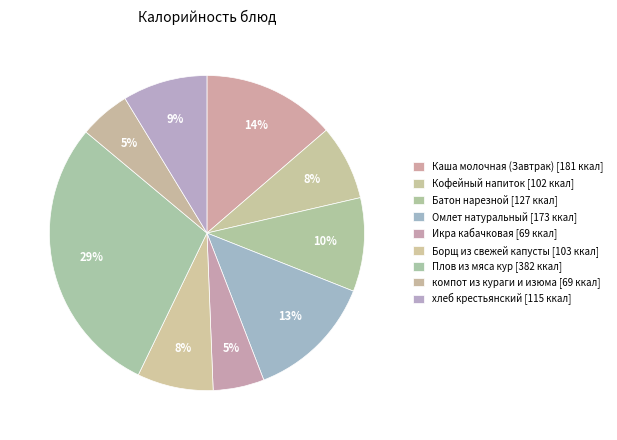

How many segments does this pie chart have?

9